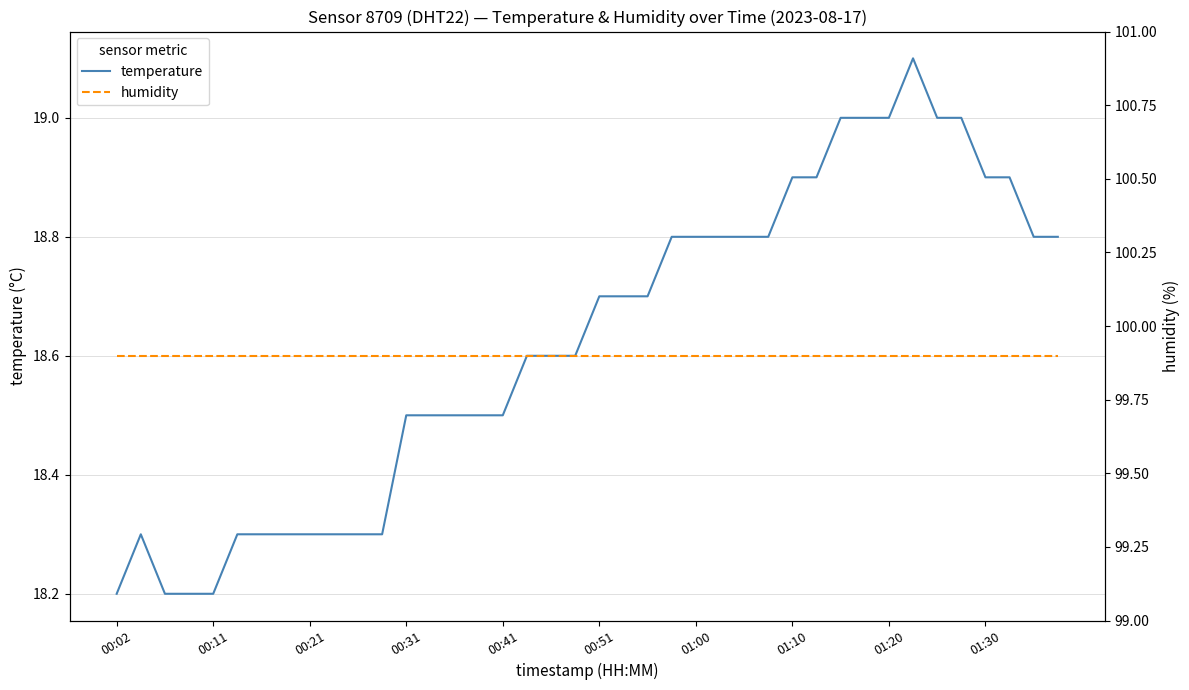

What is the sum of all humidity values?

3996.0